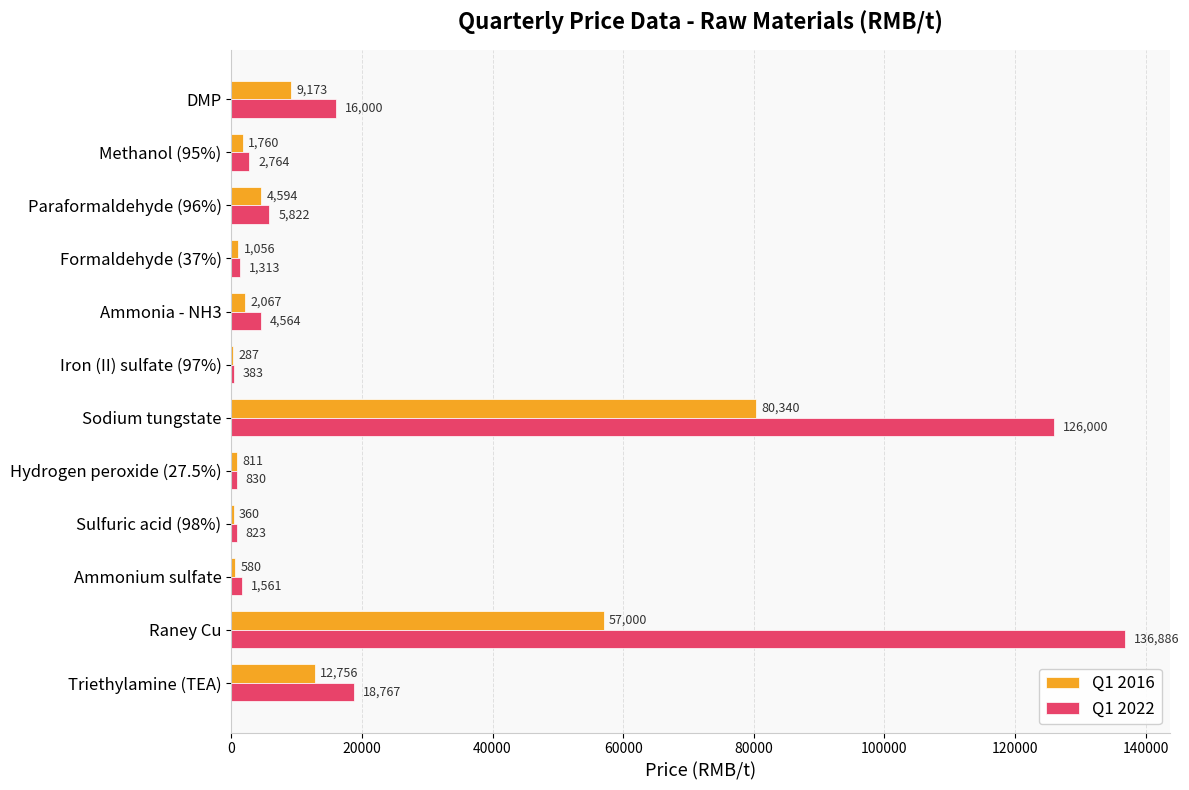

At which label does Q1 2022 reach its peak?

Raney Cu